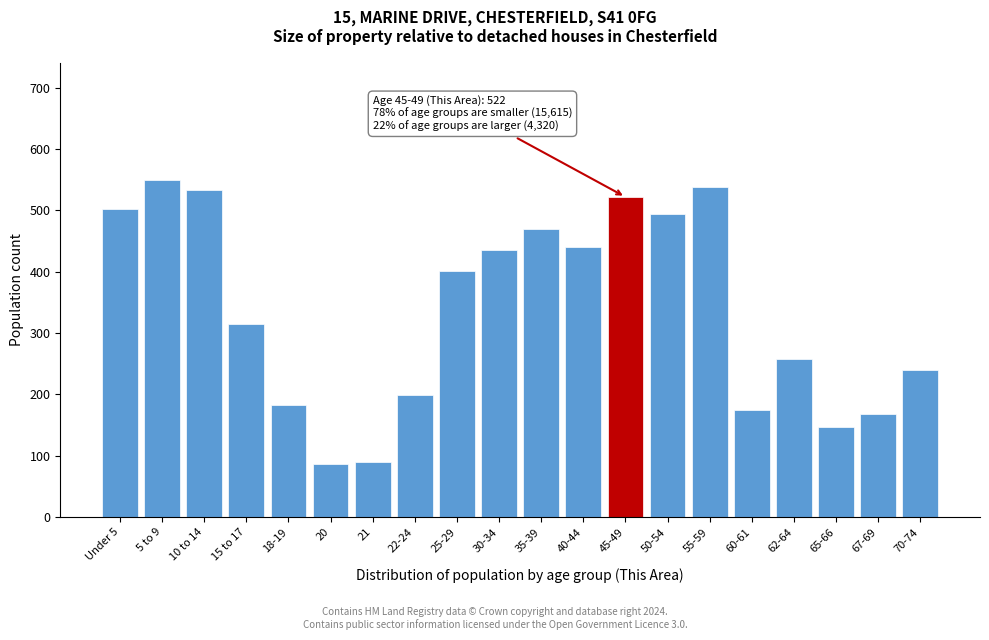

What position from the left is 65-66?

18